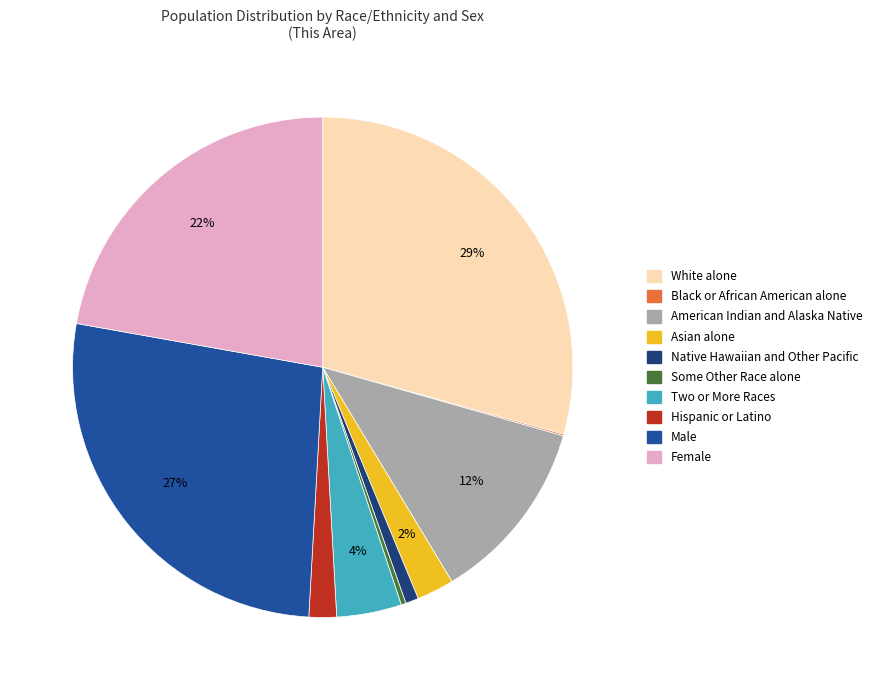

To the nearest percent, what percentage of the pie is Female?

22%